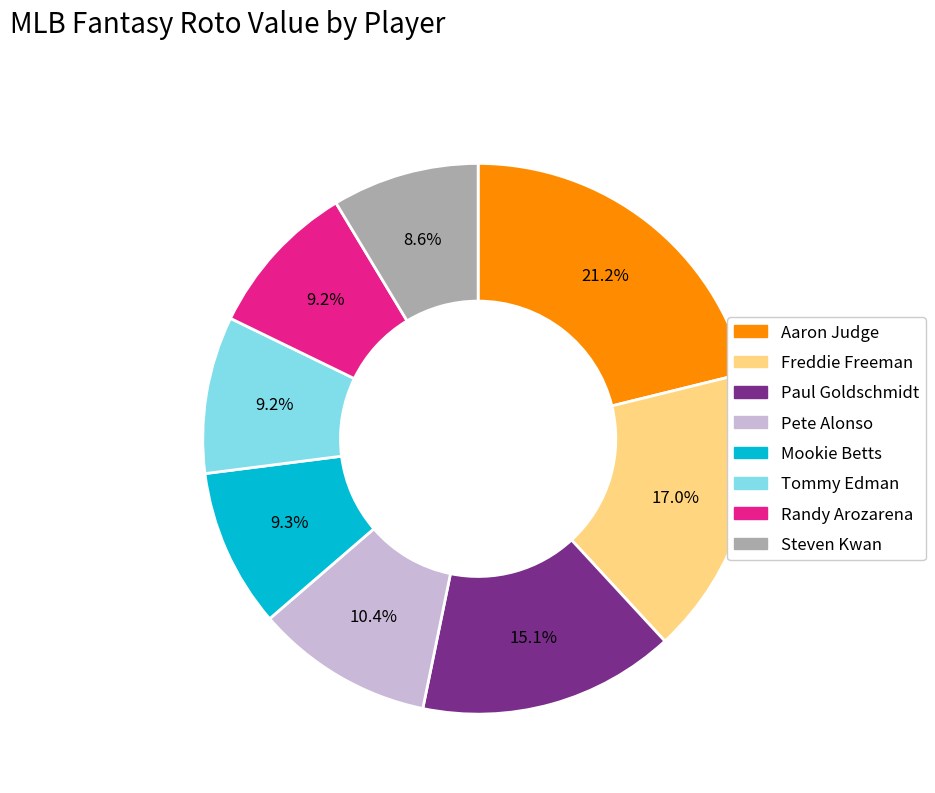

Does any single category account for the majority?

No